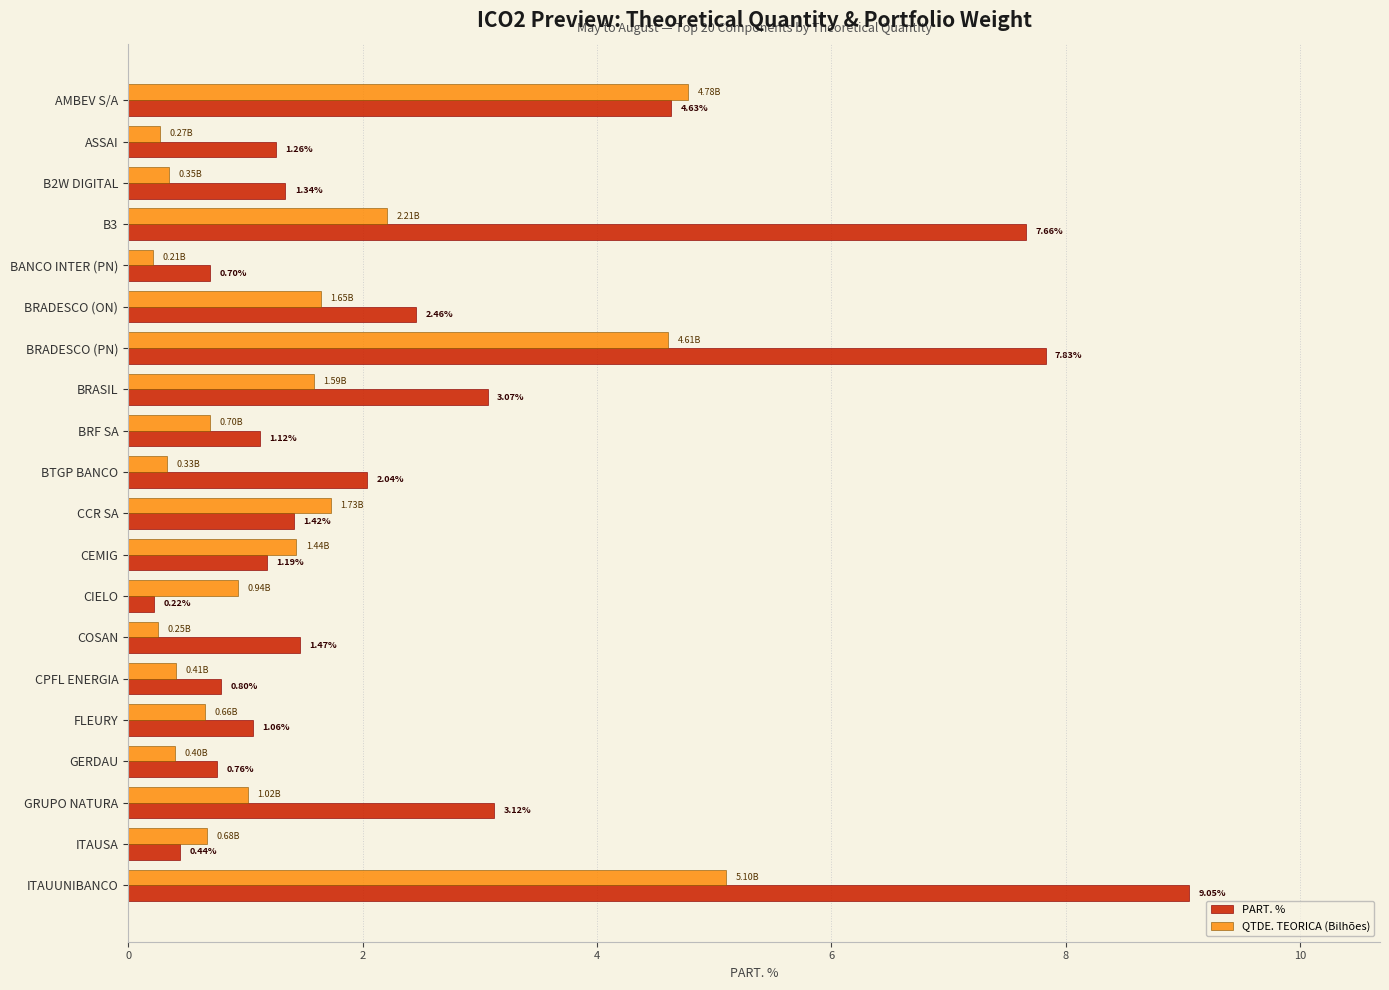

What are all the series names shown in the legend?

PART. %, QTDE. TEORICA (Bilhões)